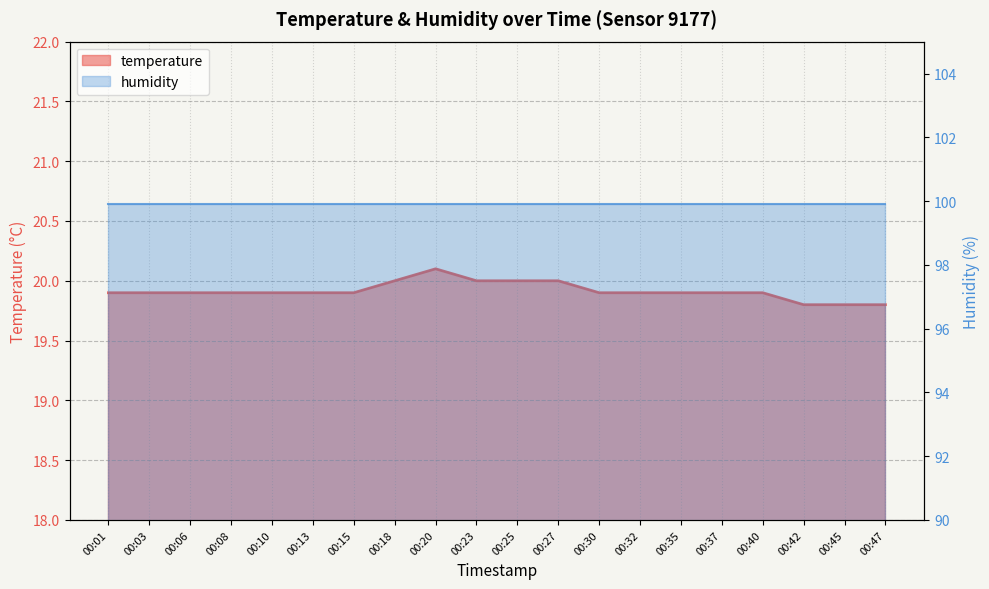

Is it true that the value at 00:08 is 25.9?

False